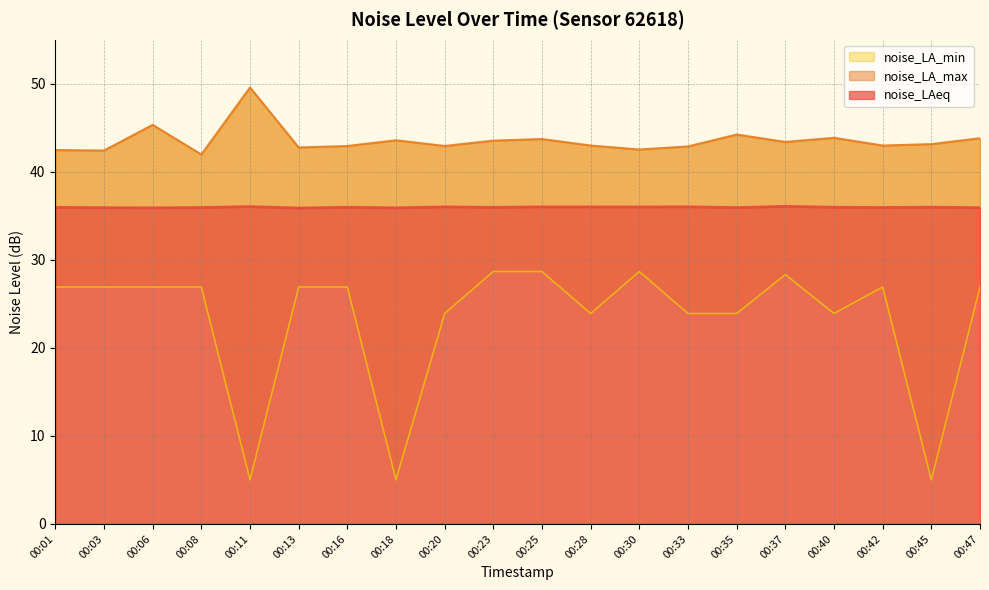

True or false: noise_LA_max has a value of 42.5 at 00:01.

True